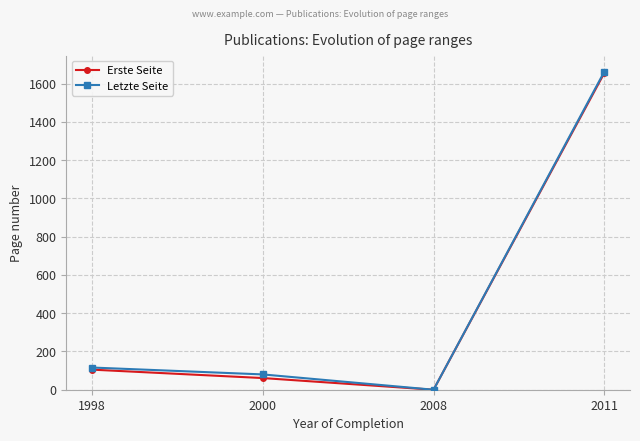

How many values in the Erste Seite series are below 105?

2